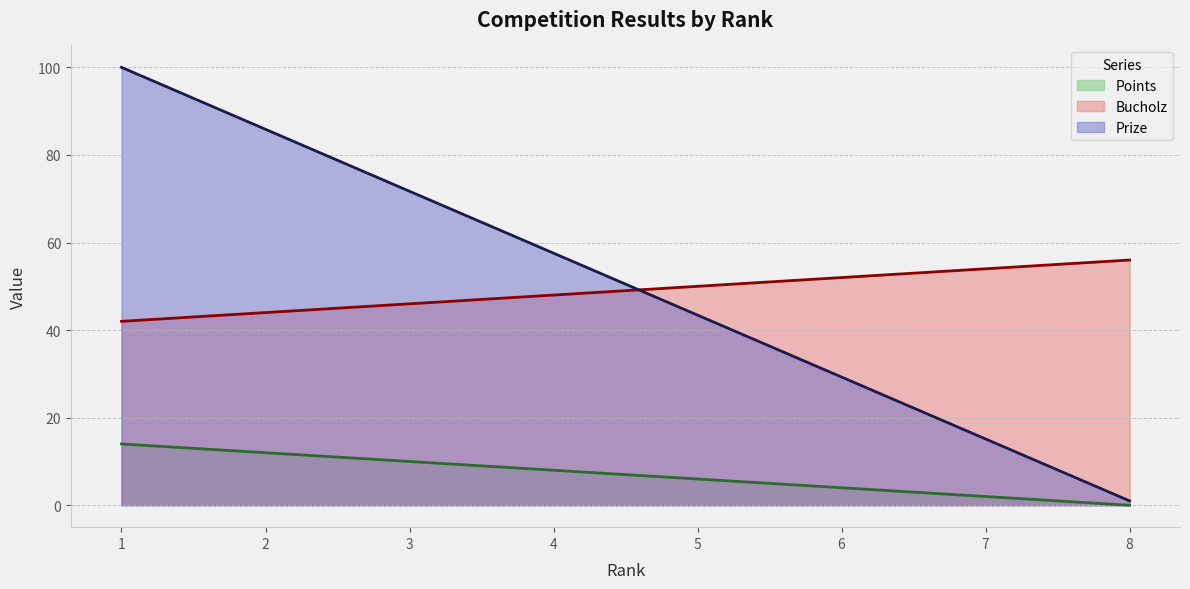

True or false: Bucholz has more than 2 interior local peaks.

False